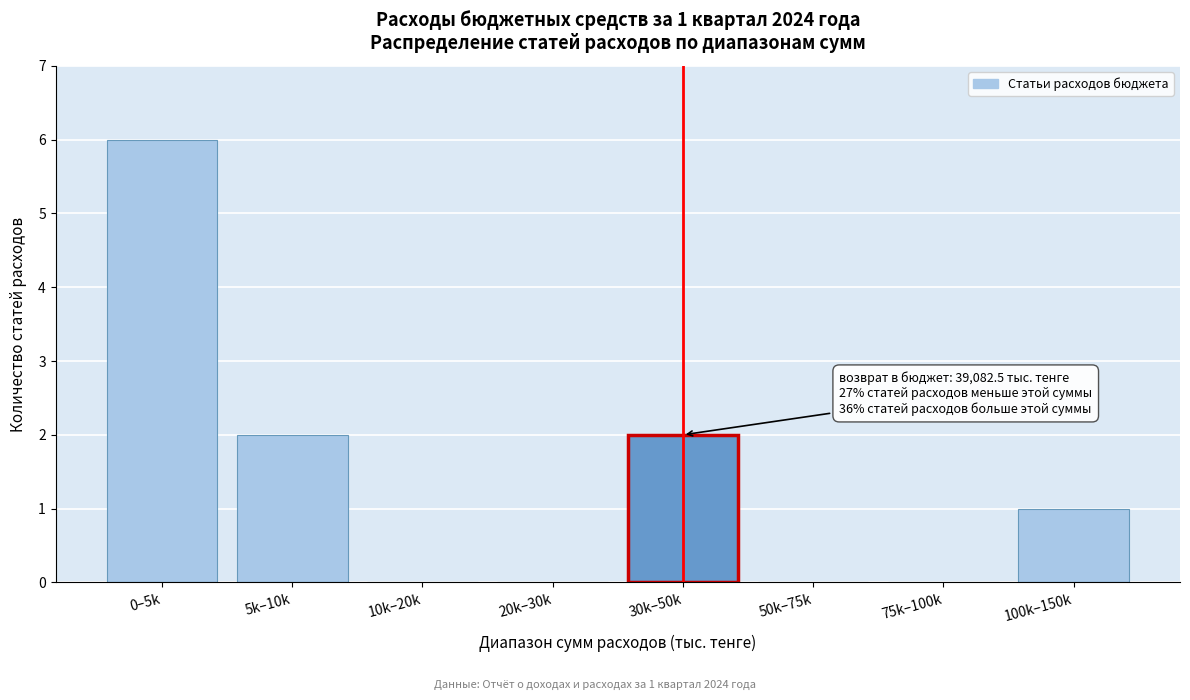

Reading left to right, what are all the values shown in this chart?

0–5k=6	5k–10k=2	10k–20k=0	20k–30k=0	30k–50k=2	50k–75k=0	75k–100k=0	100k–150k=1